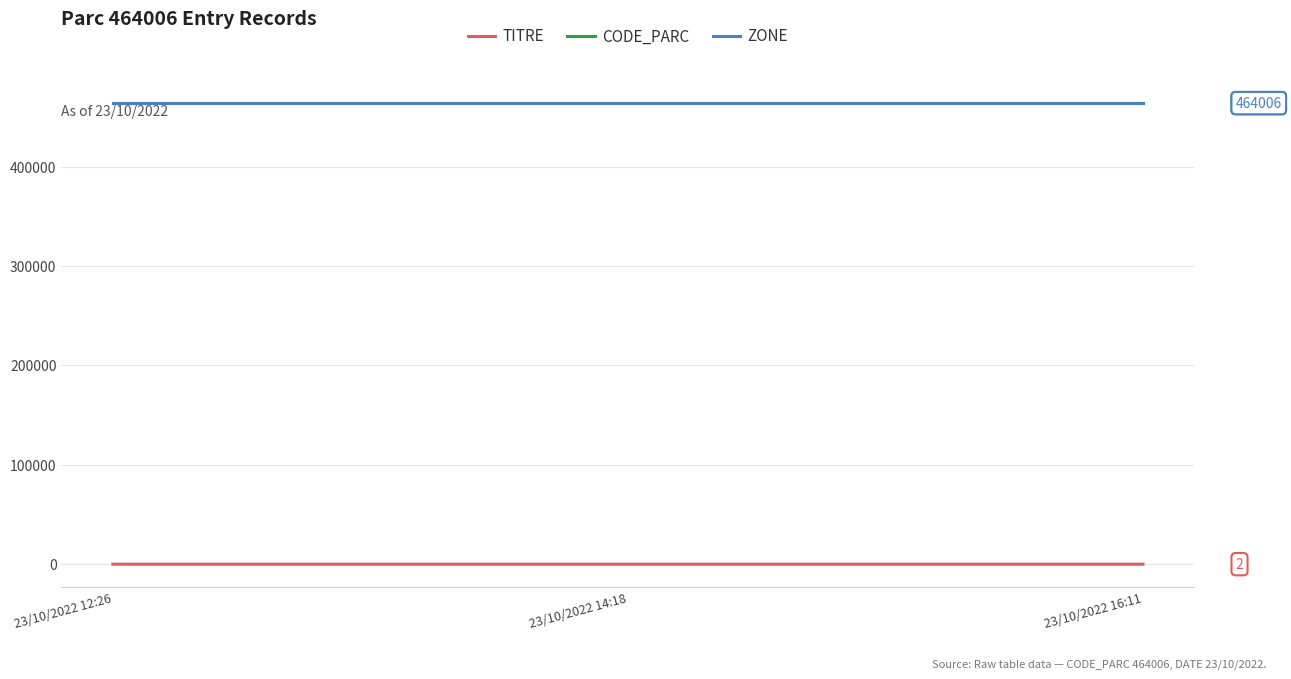

Is the value of TITRE at 23/10/2022 16:11 greater than the value of ZONE at 23/10/2022 16:11?

No